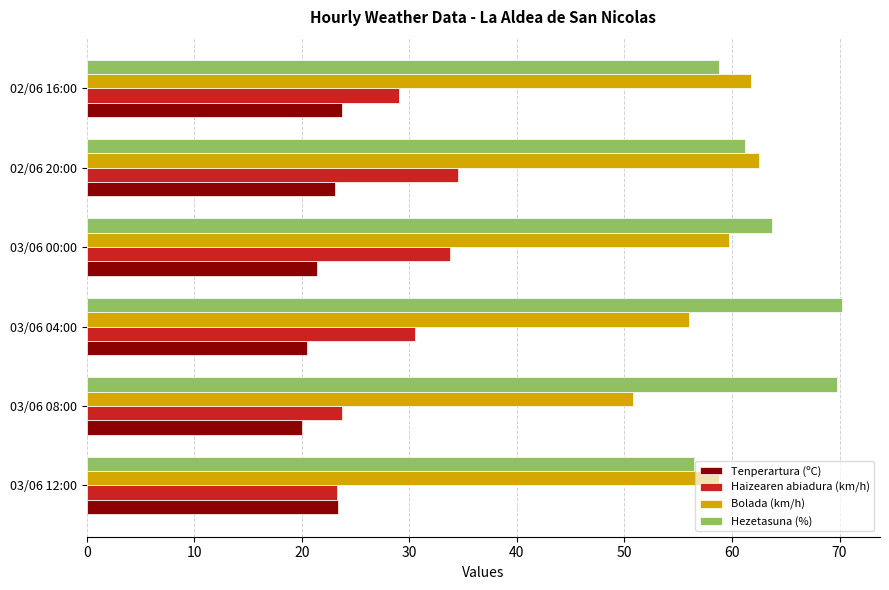

Where is Haizearen abiadura (km/h) nearest to the value 28?

02/06 16:00